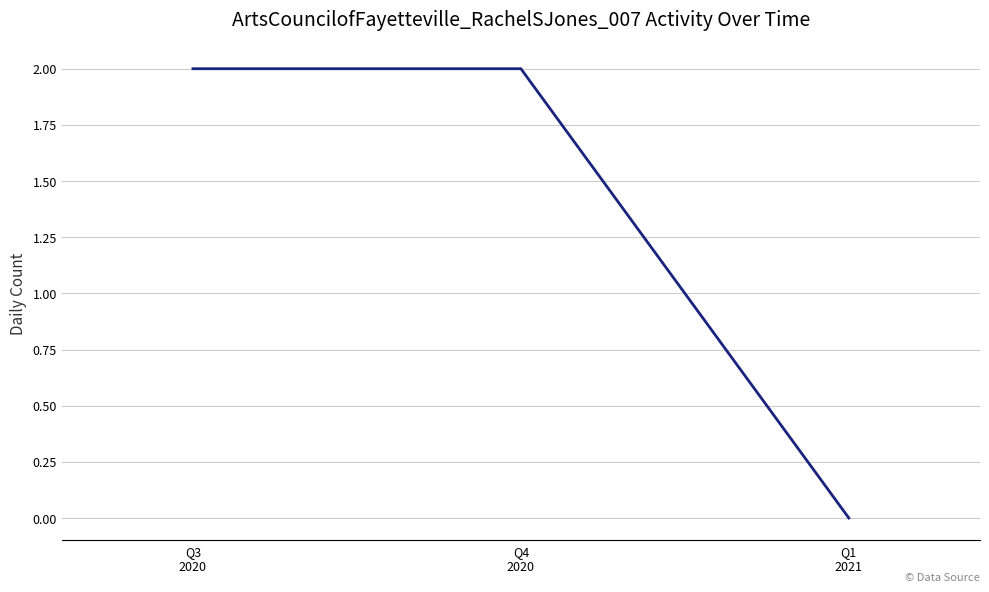

Reading left to right, list all the values displayed in this chart.

2	2	0